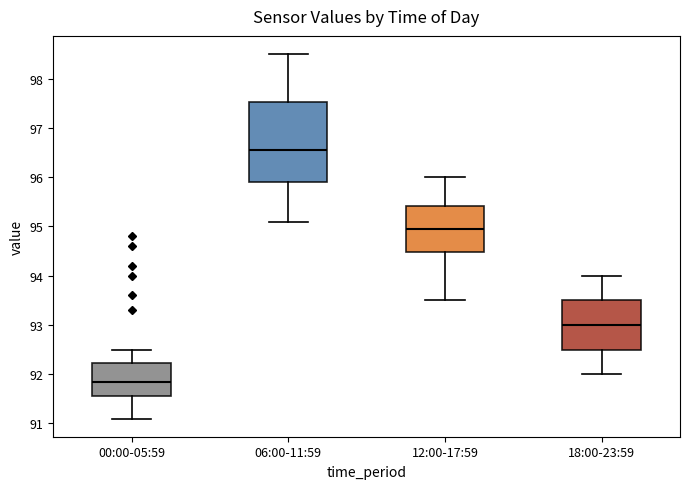

Reading left to right, transcribe this box plot: for each box, give where its median line is, the range the box spans, and where its two whiskers end, as read against the y-axis. The values are not printed on the chart, so give them approximately, as read against the axis.

00:00-05:59: median 91.9, box 91.6 to 92.2, whiskers 91.1 to 92.5
06:00-11:59: median 96.6, box 95.9 to 97.5, whiskers 95.1 to 98.5
12:00-17:59: median 95.0, box 94.5 to 95.4, whiskers 93.5 to 96.0
18:00-23:59: median 93.0, box 92.5 to 93.5, whiskers 92.0 to 94.0